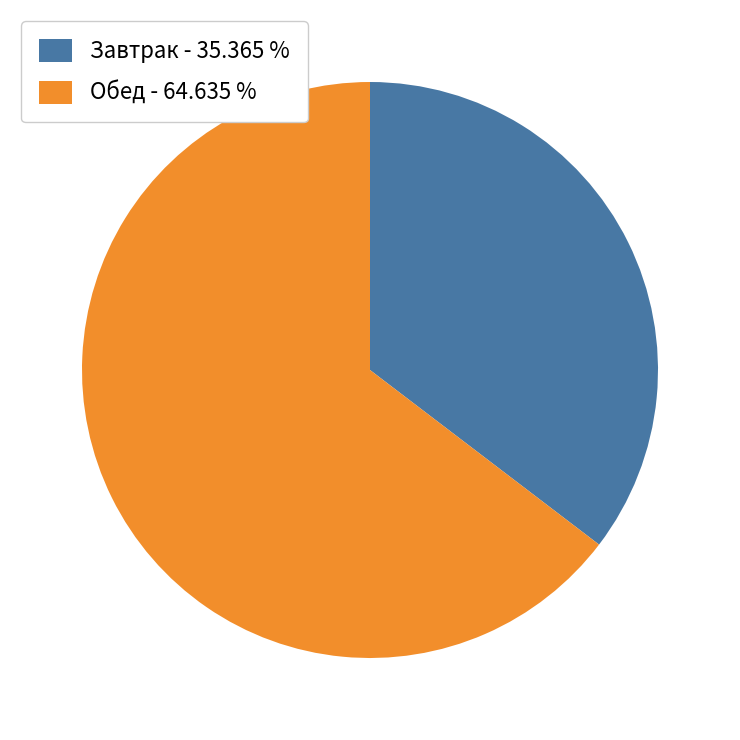

Approximately how many times larger is the value at Обед - 64.635 % compared to Завтрак - 35.365 %?

1.8